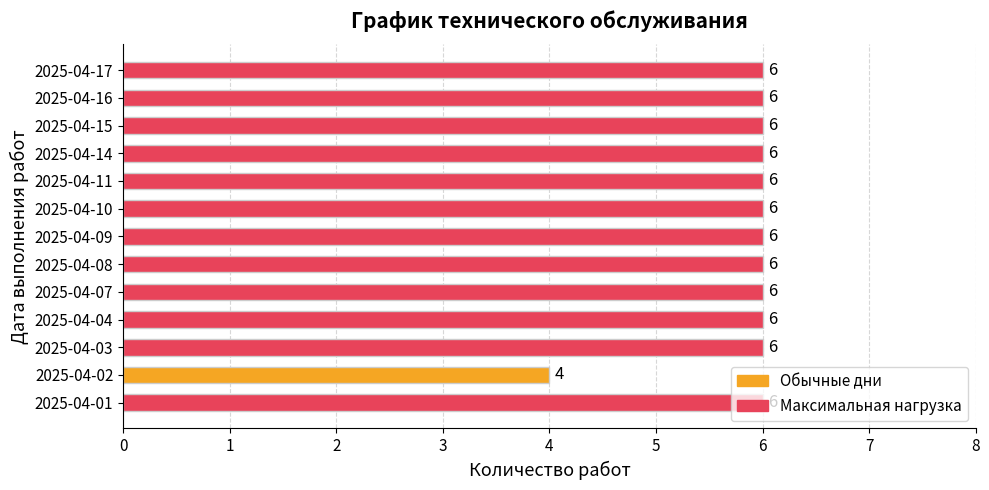

Is it true that the value at 2025-04-10 is 6?

True